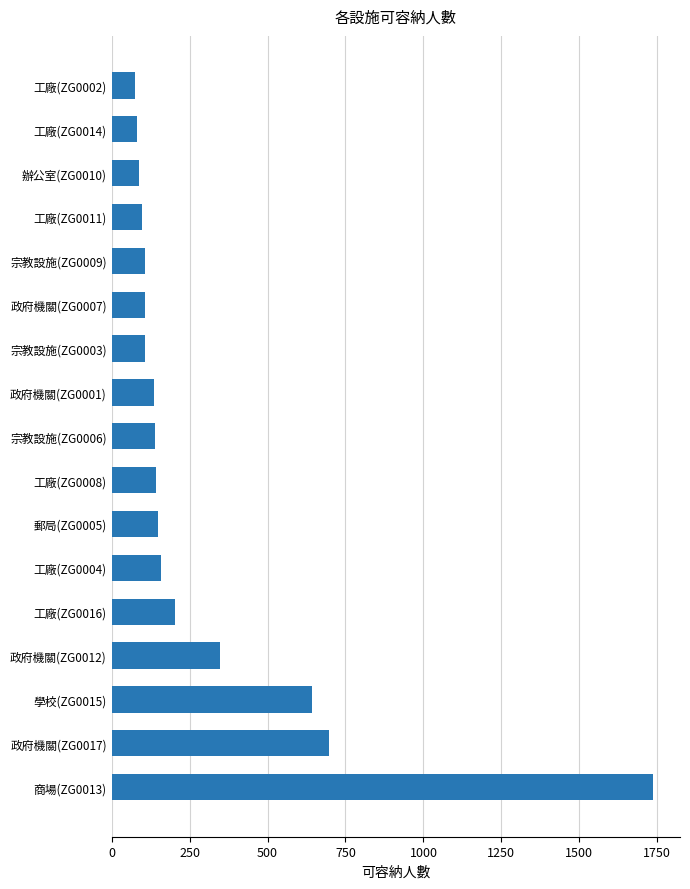

What is the ratio of the value at 政府機關(ZG0001) to the value at 政府機關(ZG0007)?

1.3